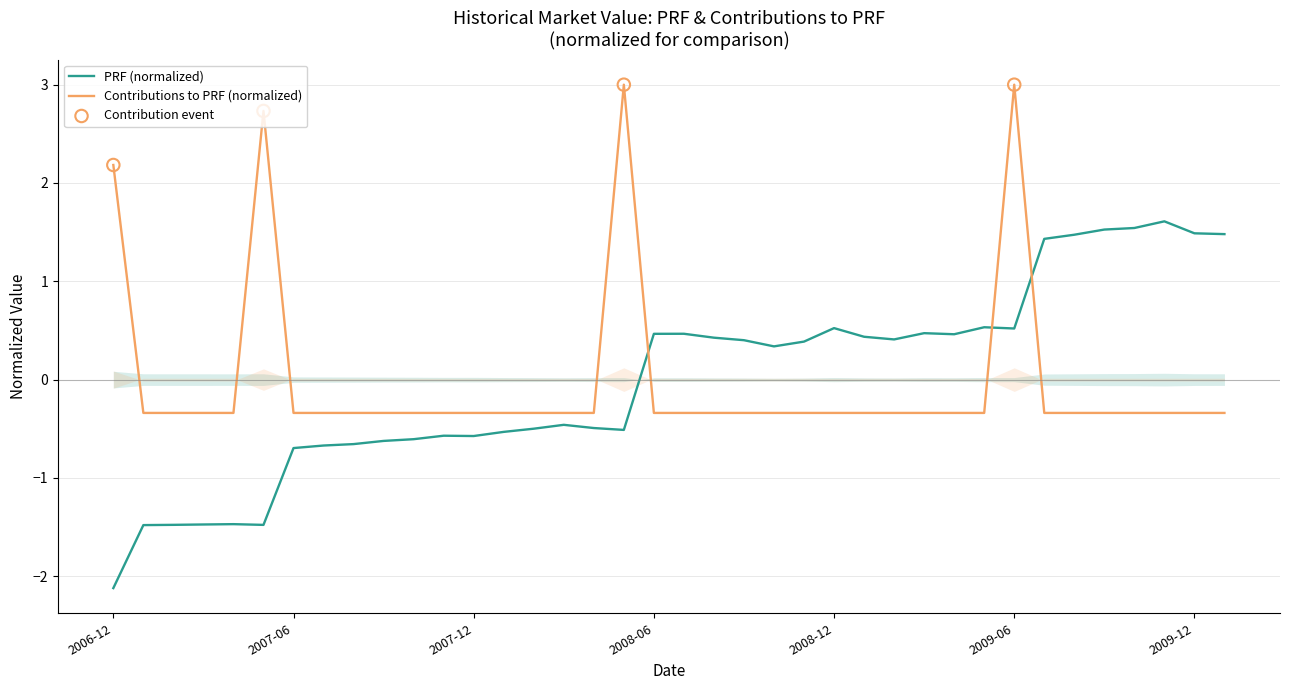

What is the total value across all series at 2007-12?

-0.9